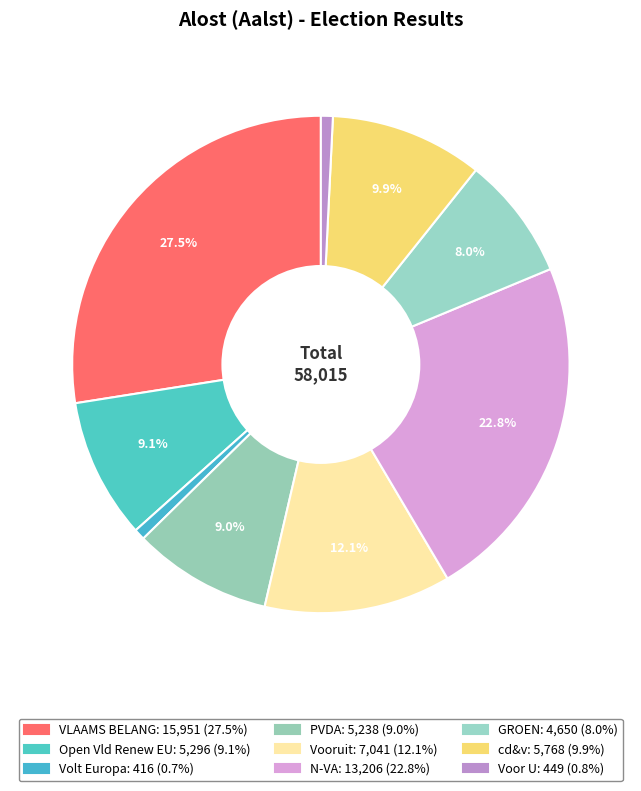

Is Open Vld Renew EU the majority of the pie?

No